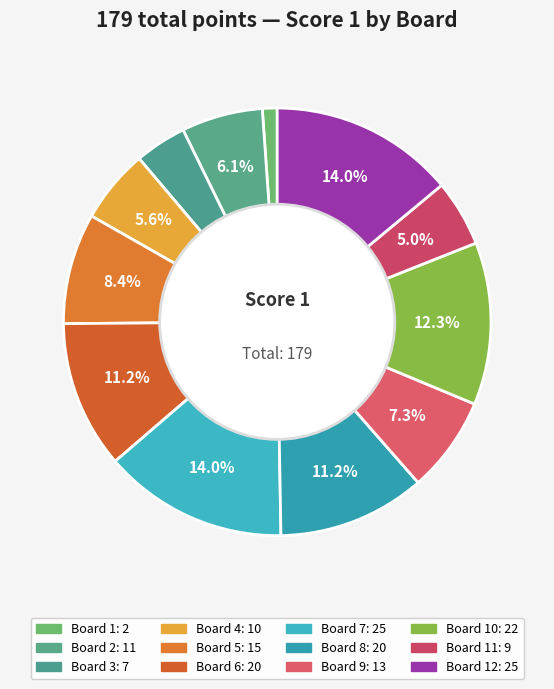

How many slices are in this pie chart?

12